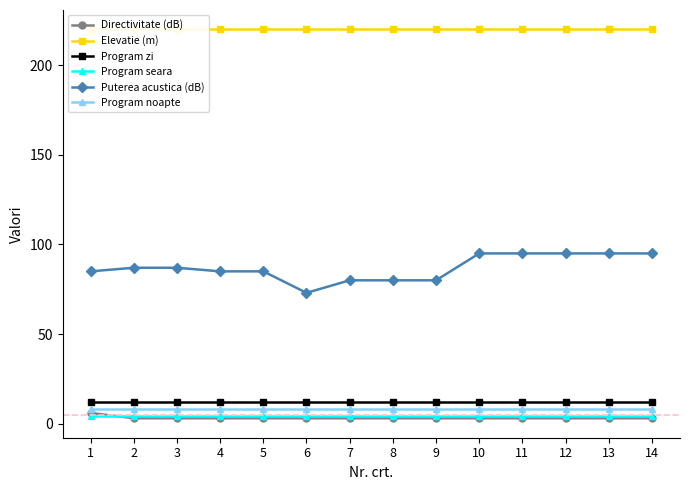

True or false: Puterea acustica (dB) and Directivitate (dB) cross at least once.

False